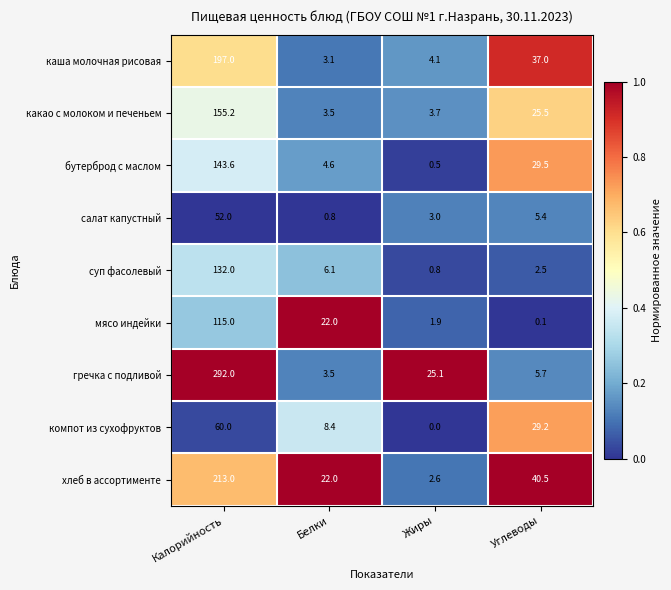

What is the approximate value of каша молочная рисовая at Жиры?

4.1